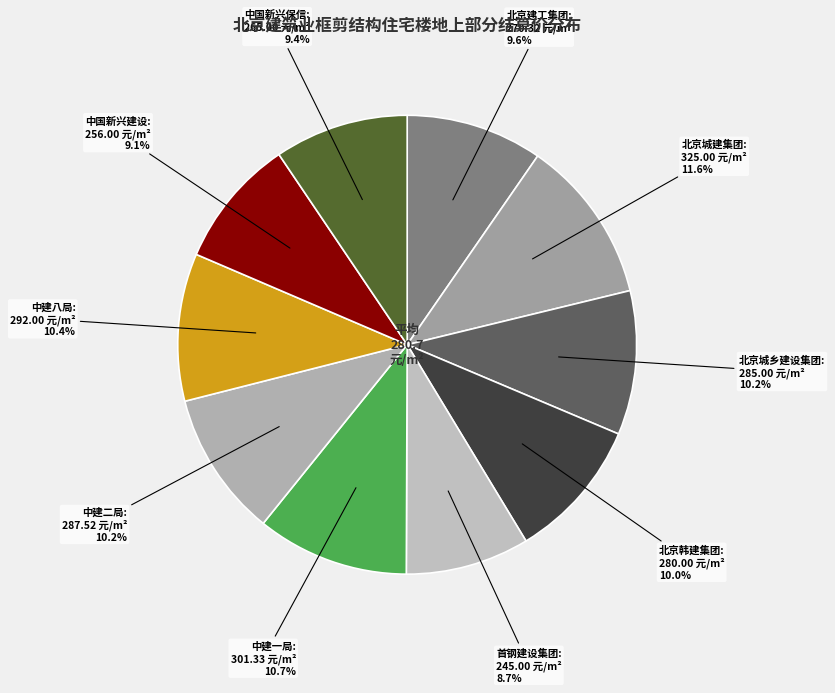

How many segments does this pie chart have?

10